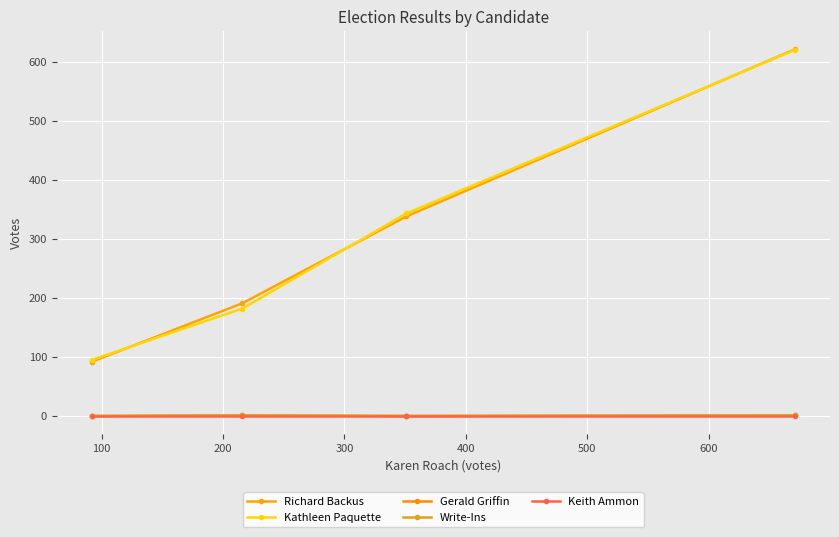

Reading right to left, transcribe all the data shown in this chart.

Richard Backus: 621	338	191	92
Kathleen Paquette: 620	343	182	95
Gerald Griffin: 1	0	1	0
Write-Ins: 1	0	1	0
Keith Ammon: 0	0	0	0